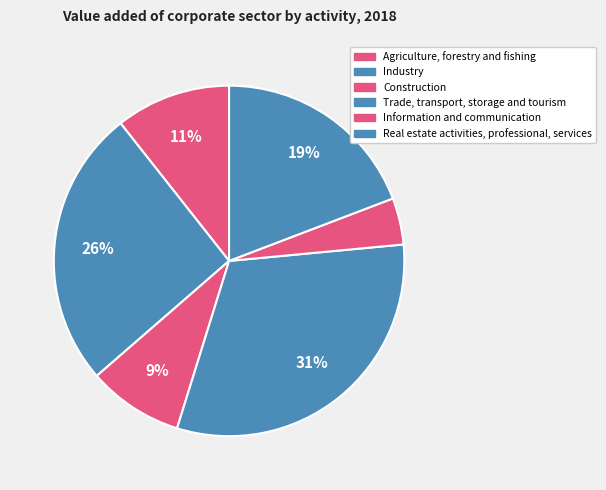

To the nearest percent, what is the difference between the Real estate activities, professional, services and Construction slice percentages?

10%